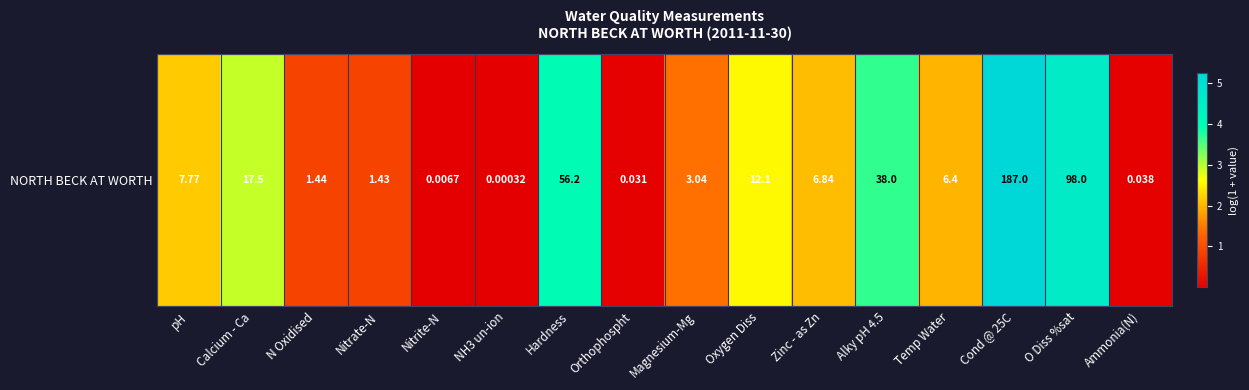

How many distinct data groups are displayed?

1